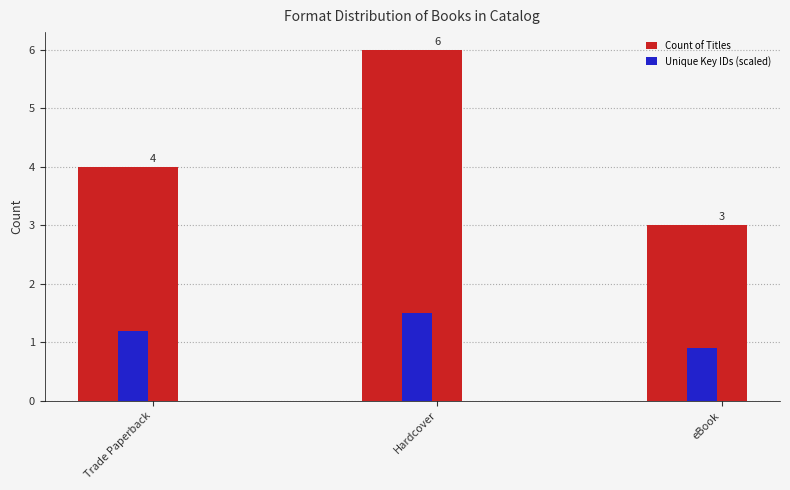

Which series has the largest total across all categories?

Count of Titles